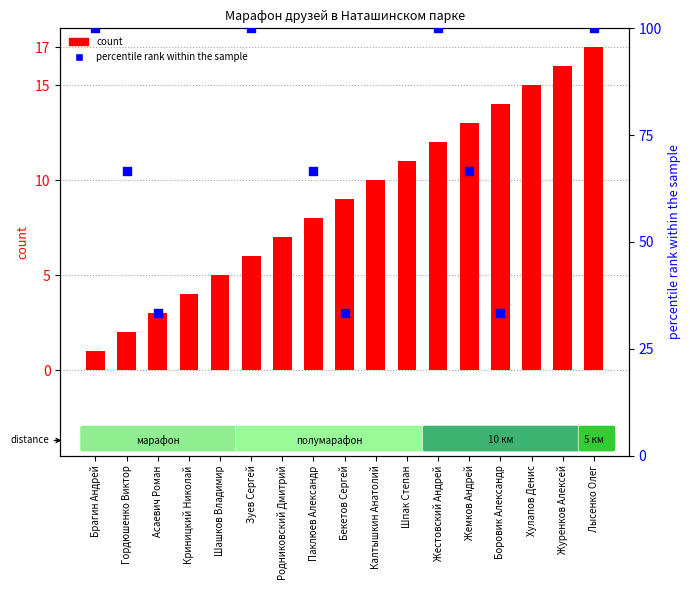

What is the change in value from Боровик Александр to Журенков Алексей?

+2